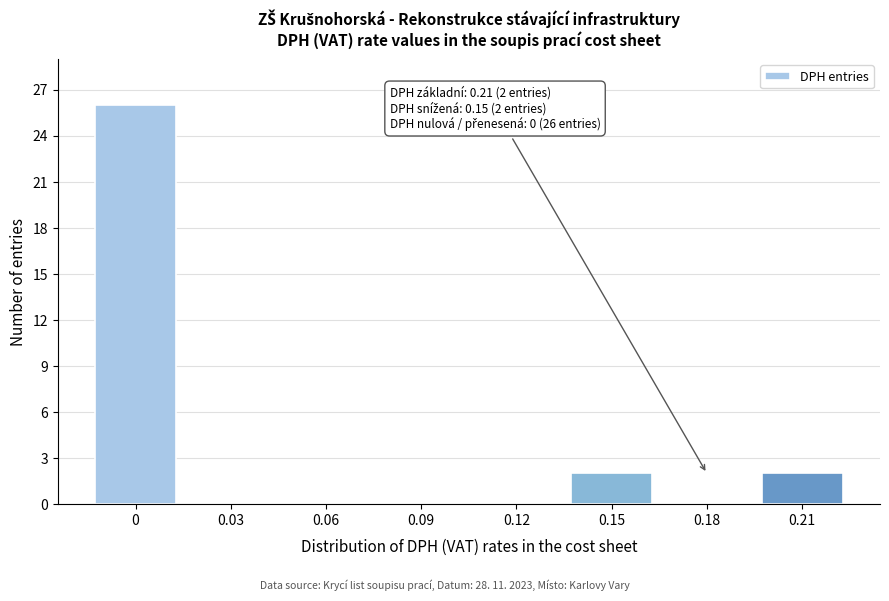

Which range on the x-axis has the tallest bar?

-0.015 to 0.015